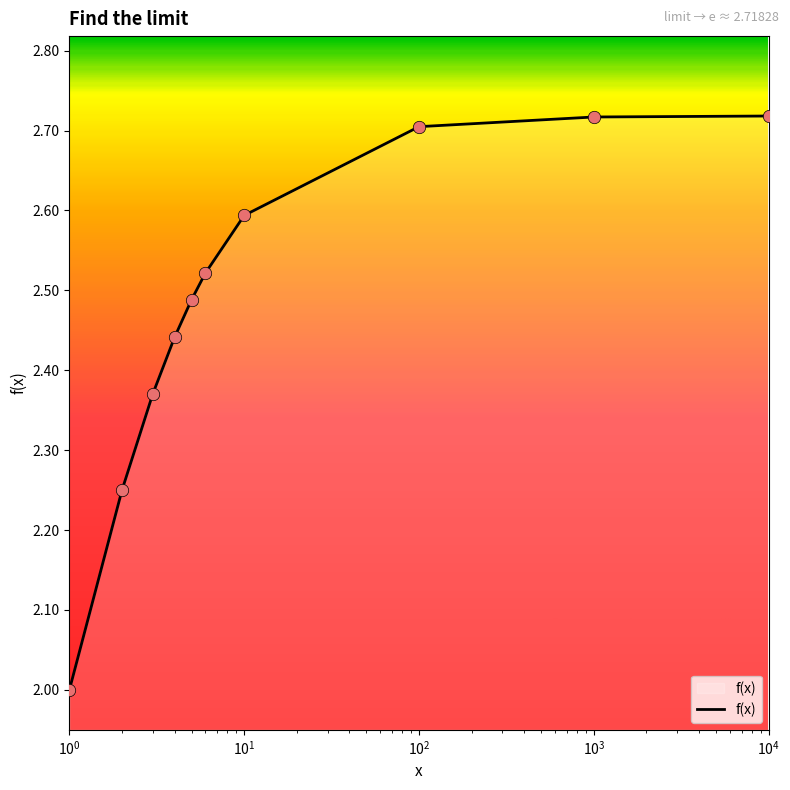

What is the smallest value displayed?

2.0